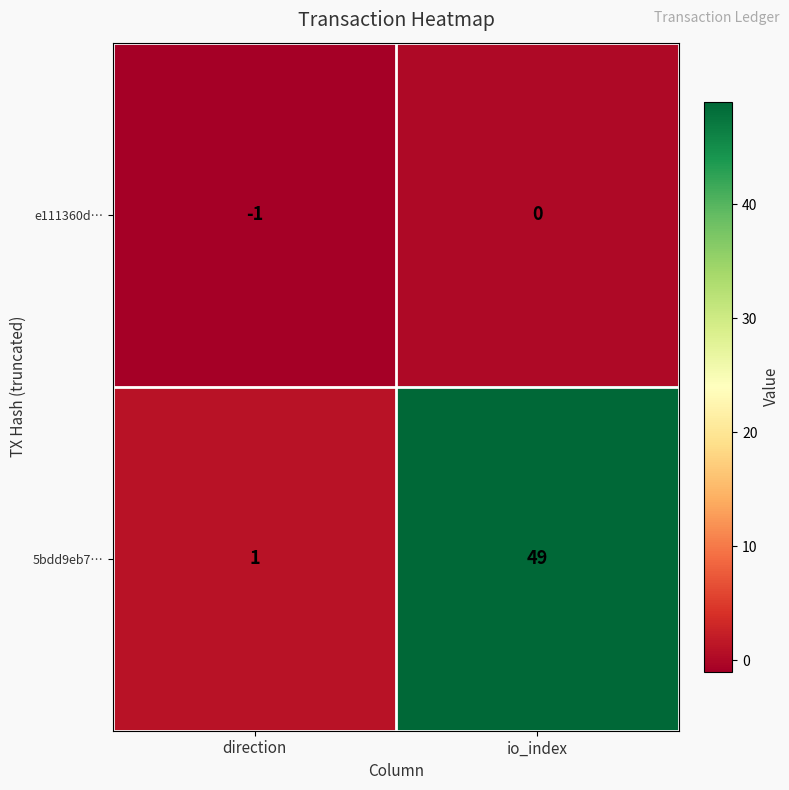

Rank the series by their maximum value, from lowest to highest.

e111360d…, 5bdd9eb7…